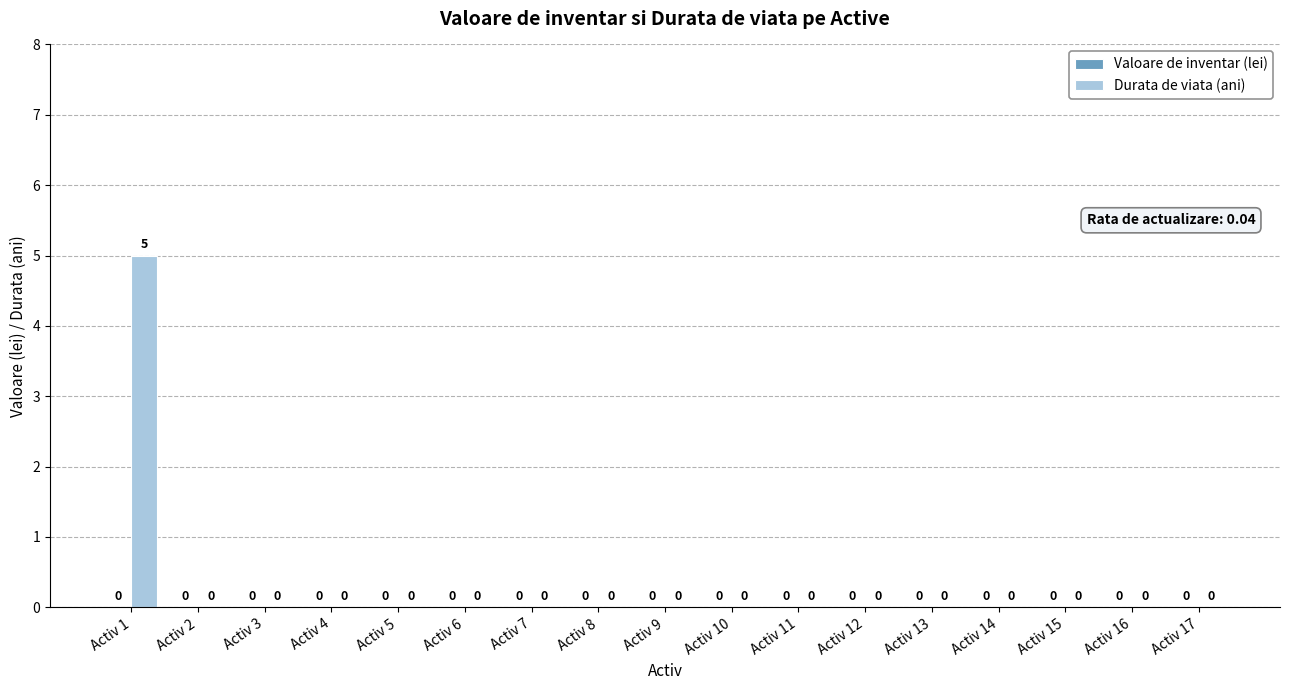

Reading right to left, extract all data points from this chart.

Activ 17=0	Activ 16=0	Activ 15=0	Activ 14=0	Activ 13=0	Activ 12=0	Activ 11=0	Activ 10=0	Activ 9=0	Activ 8=0	Activ 7=0	Activ 6=0	Activ 5=0	Activ 4=0	Activ 3=0	Activ 2=0	Activ 1=5